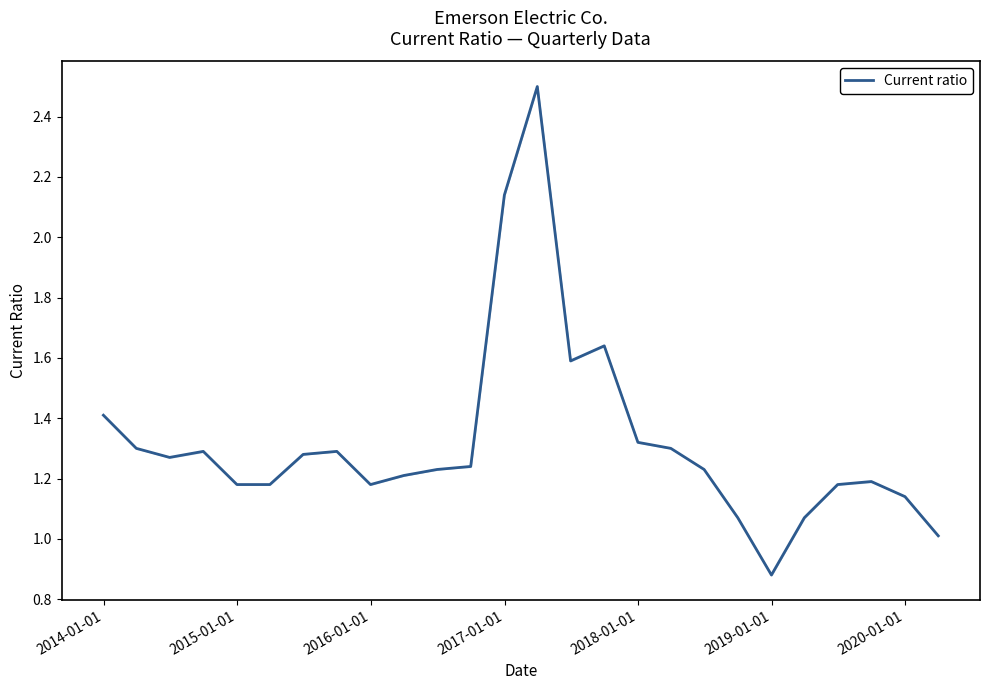

Does the chart display data point markers on the line(s)?

No